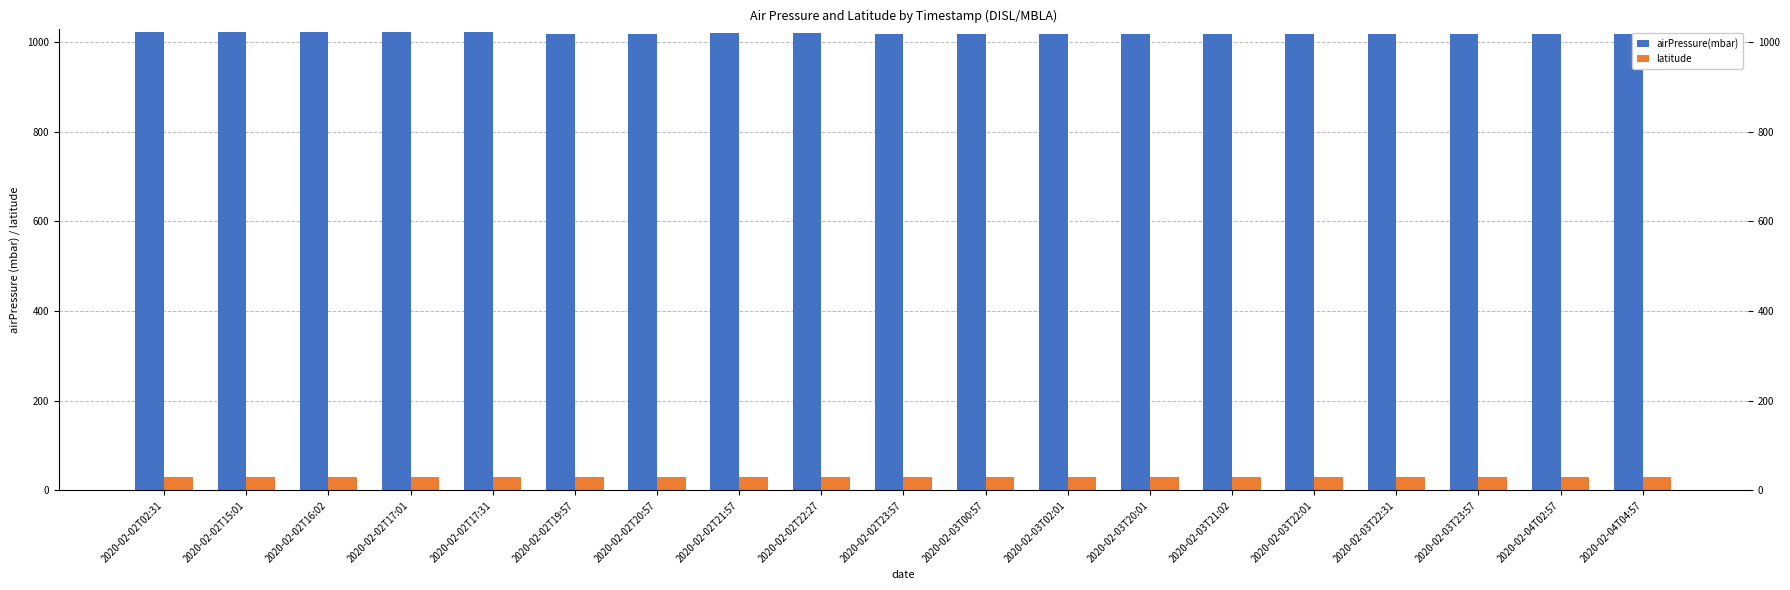

What is the value of the airPressure(mbar) bar at the 17th from the left?

1019.0